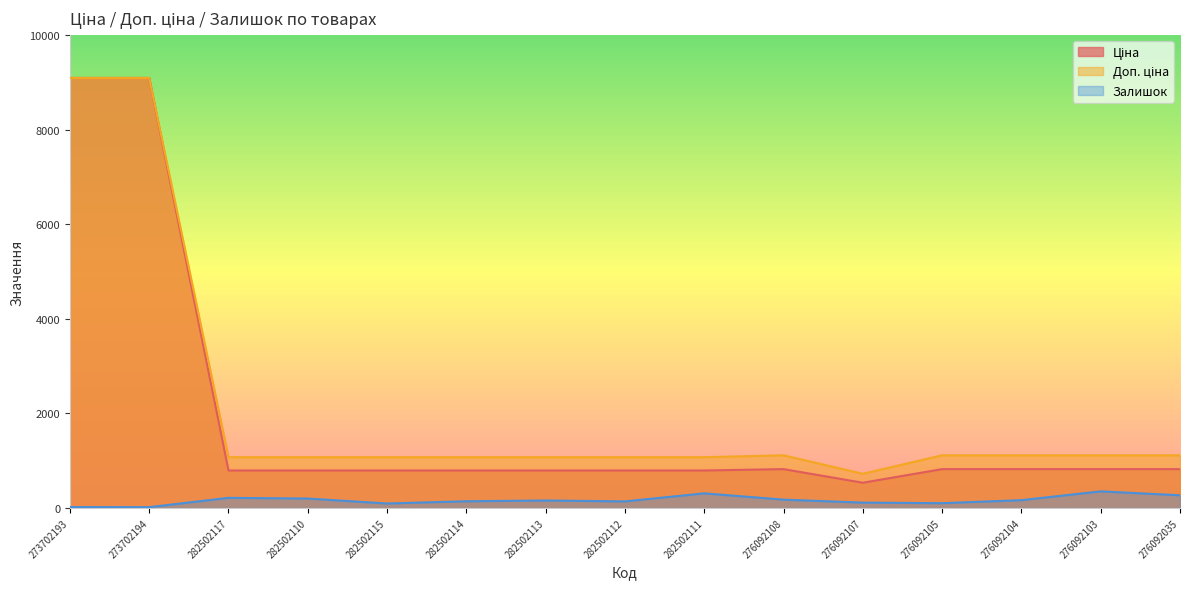

True or false: Доп. ціна and Ціна cross at least once.

False